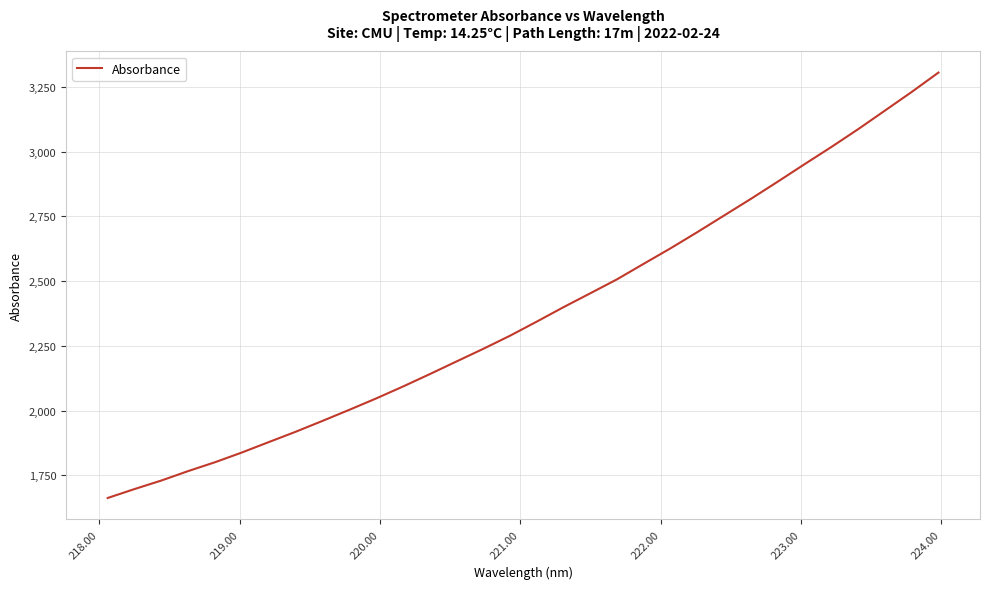

What is the minimum value shown in the chart?

1662.8